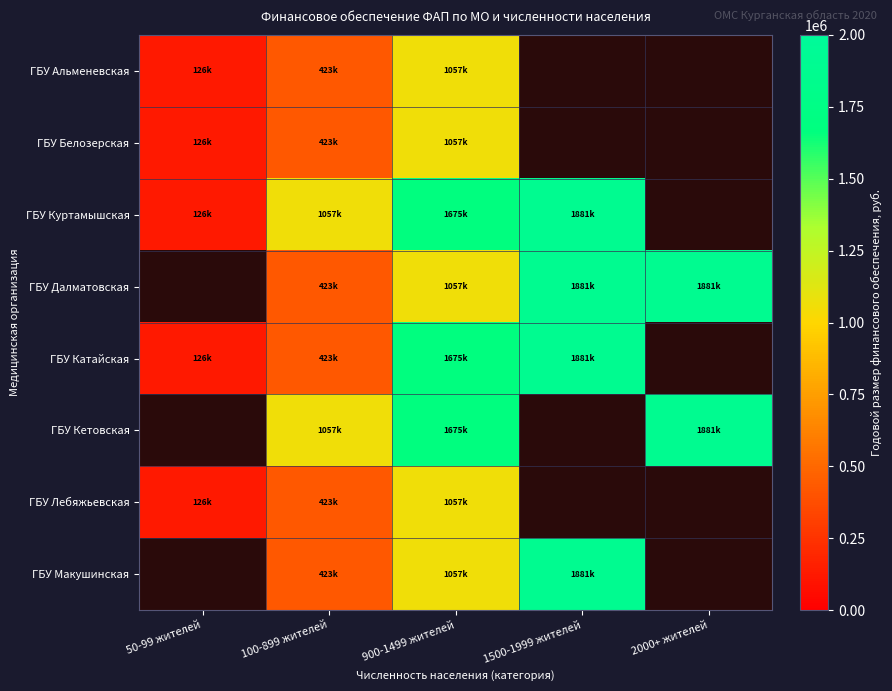

Count the number of data series in this chart.

8